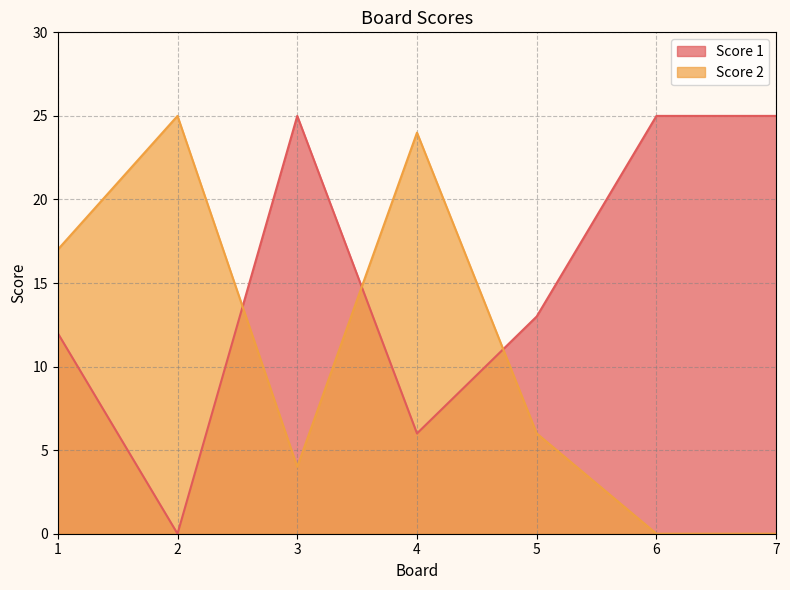

Between 3 and 5, which is larger?

3